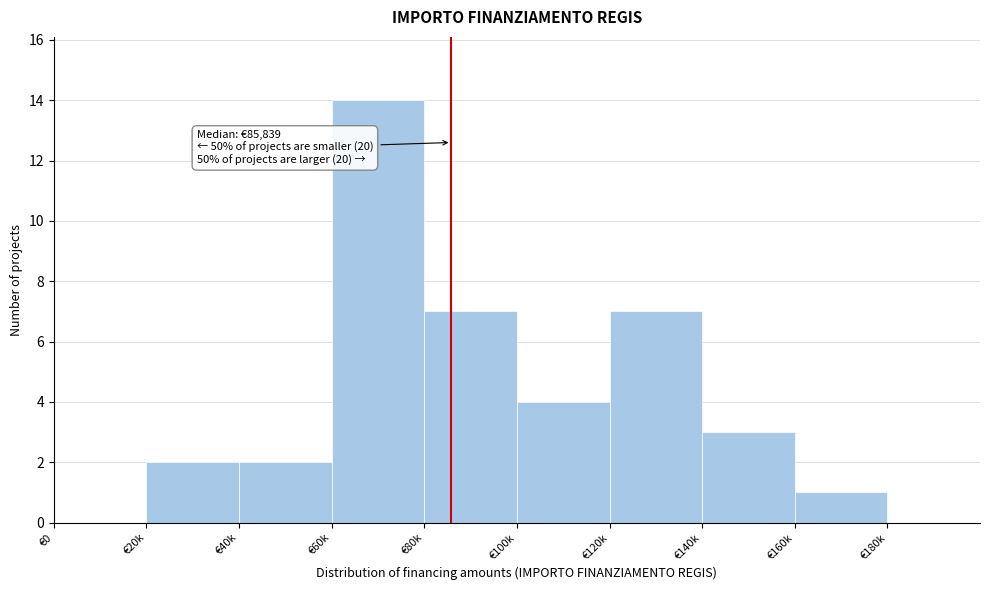

Reading left to right, extract all data points from this chart.

€0=0	€20k=2	€40k=2	€60k=14	€80k=7	€100k=4	€120k=7	€140k=3	€160k=1	€180k=0